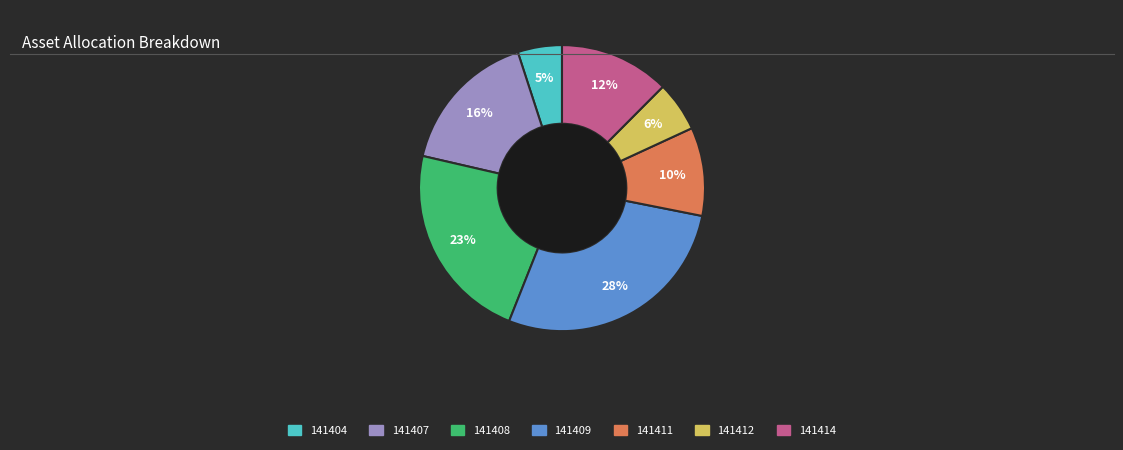

How many segments does this pie chart have?

7